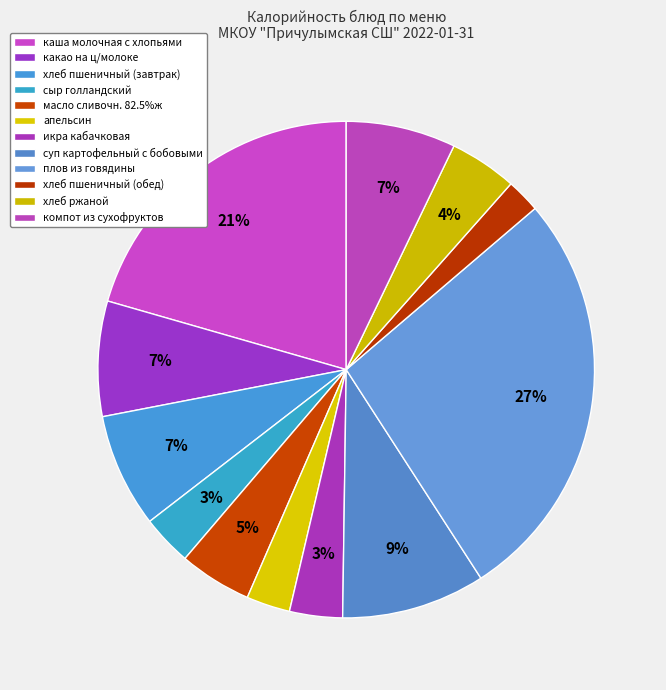

To the nearest percent, what portion does компот из сухофруктов represent?

7%